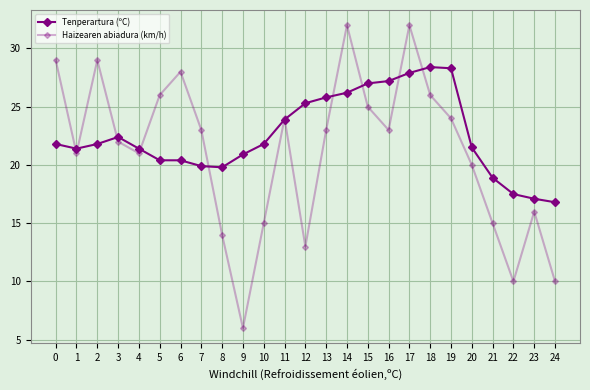

Reading left to right, what are all the values shown in this chart?

Tenperartura (ºC): 0=21.8	1=21.4	2=21.8	3=22.4	4=21.4	5=20.4	6=20.4	7=19.9	8=19.8	9=20.9	10=21.8	11=23.9	12=25.3	13=25.8	14=26.2	15=27.0	16=27.2	17=27.9	18=28.4	19=28.3	20=21.5	21=18.9	22=17.5	23=17.1	24=16.8
Haizearen abiadura (km/h): 0=29.0	1=21.0	2=29.0	3=22.0	4=21.0	5=26.0	6=28.0	7=23.0	8=14.0	9=6.0	10=15.0	11=24.0	12=13.0	13=23.0	14=32.0	15=25.0	16=23.0	17=32.0	18=26.0	19=24.0	20=20.0	21=15.0	22=10.0	23=16.0	24=10.0